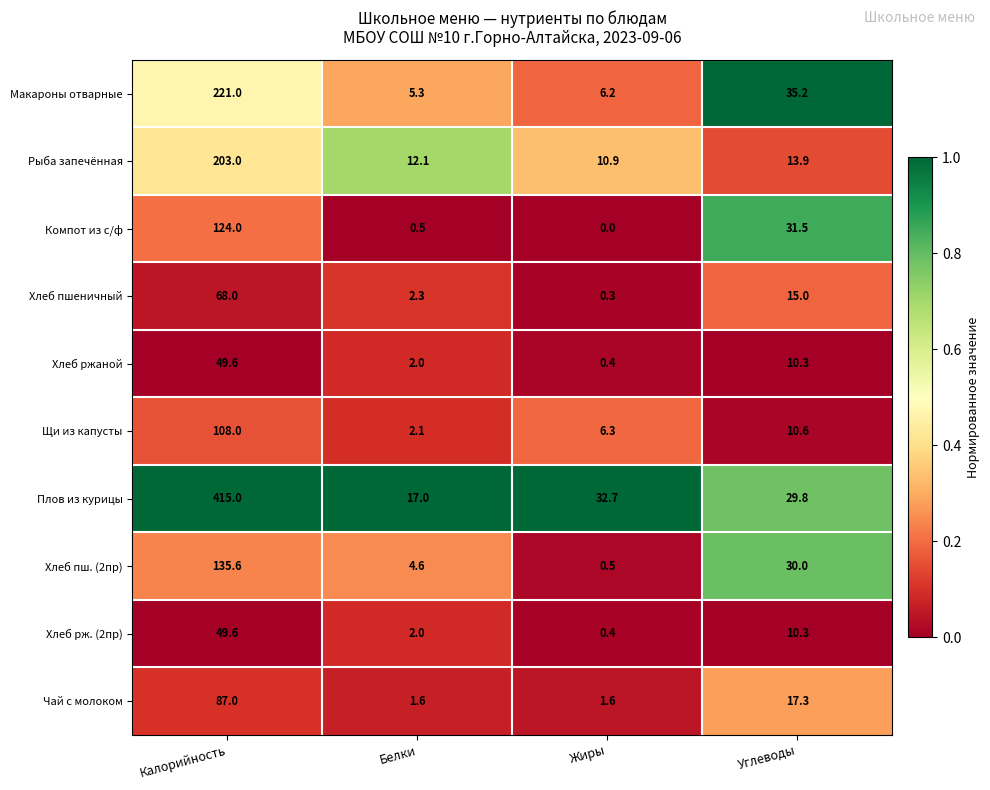

What is the average value of the Хлеб пш. (2пр) series?

42.7